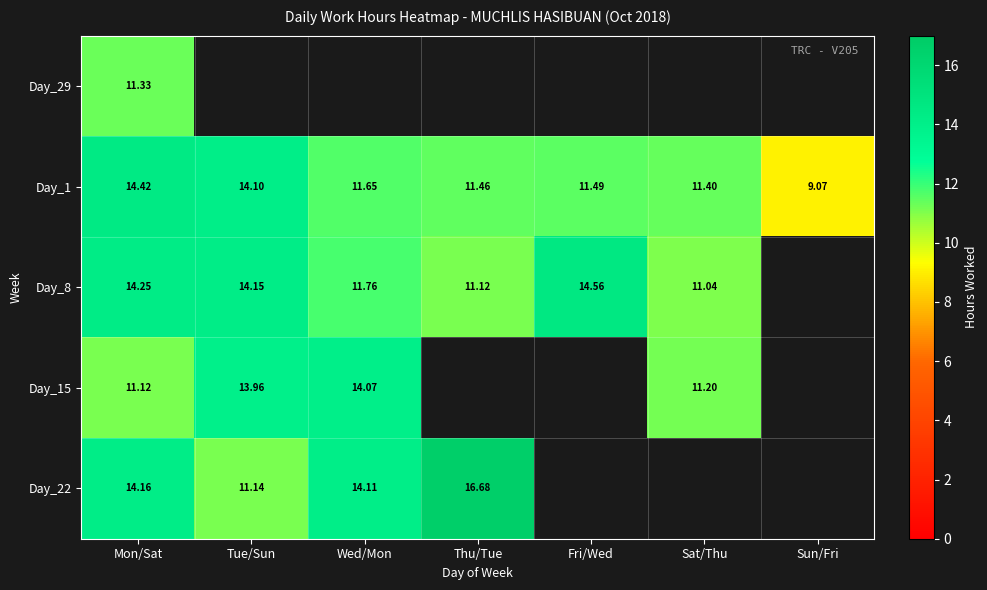

Rank the categories by Day_1 value from lowest to highest.

Sun/Fri, Sat/Thu, Thu/Tue, Fri/Wed, Wed/Mon, Tue/Sun, Mon/Sat